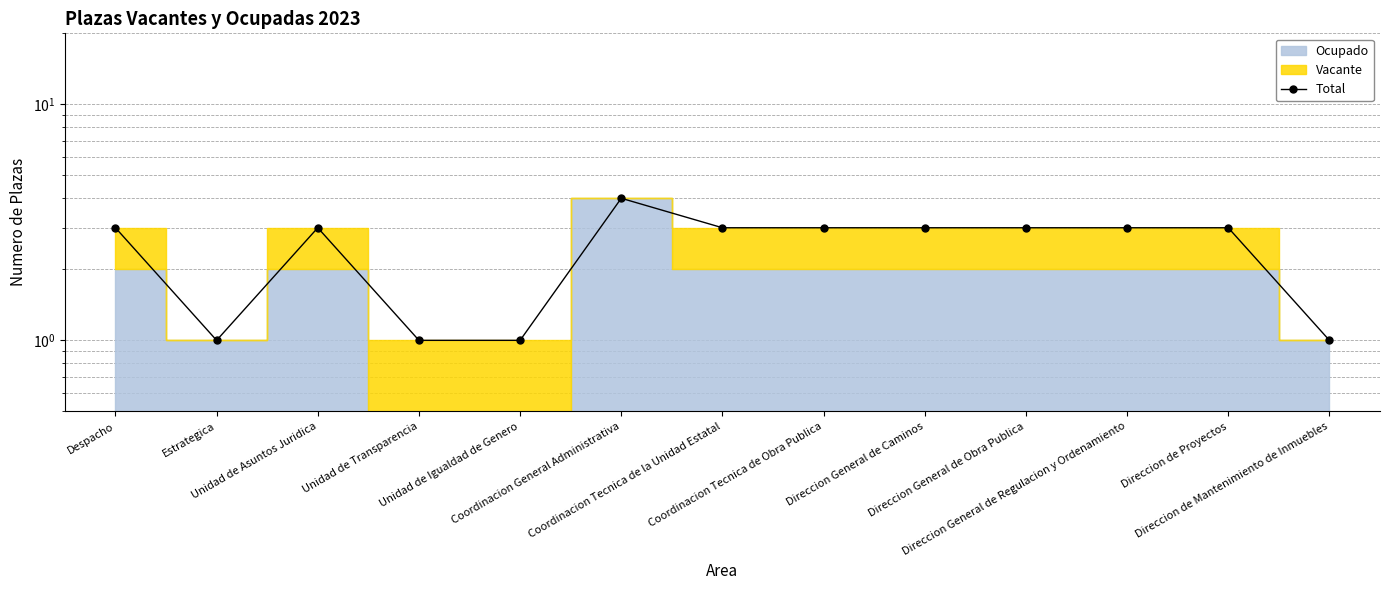

Approximately how many times larger is the value at Direccion General de Caminos compared to Estrategica?

3.0